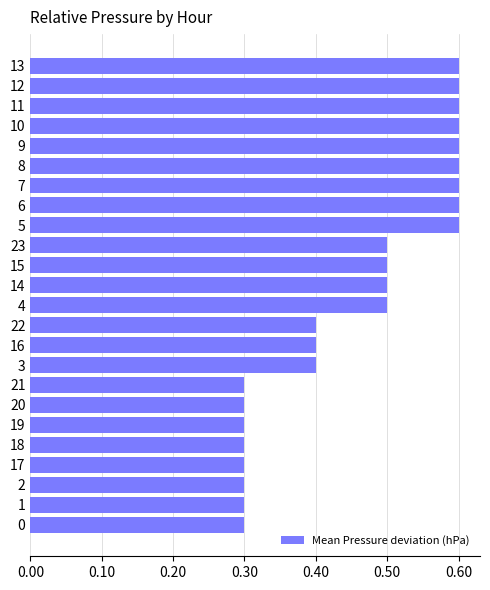

What is the change in value from 3 to 9?

+0.2